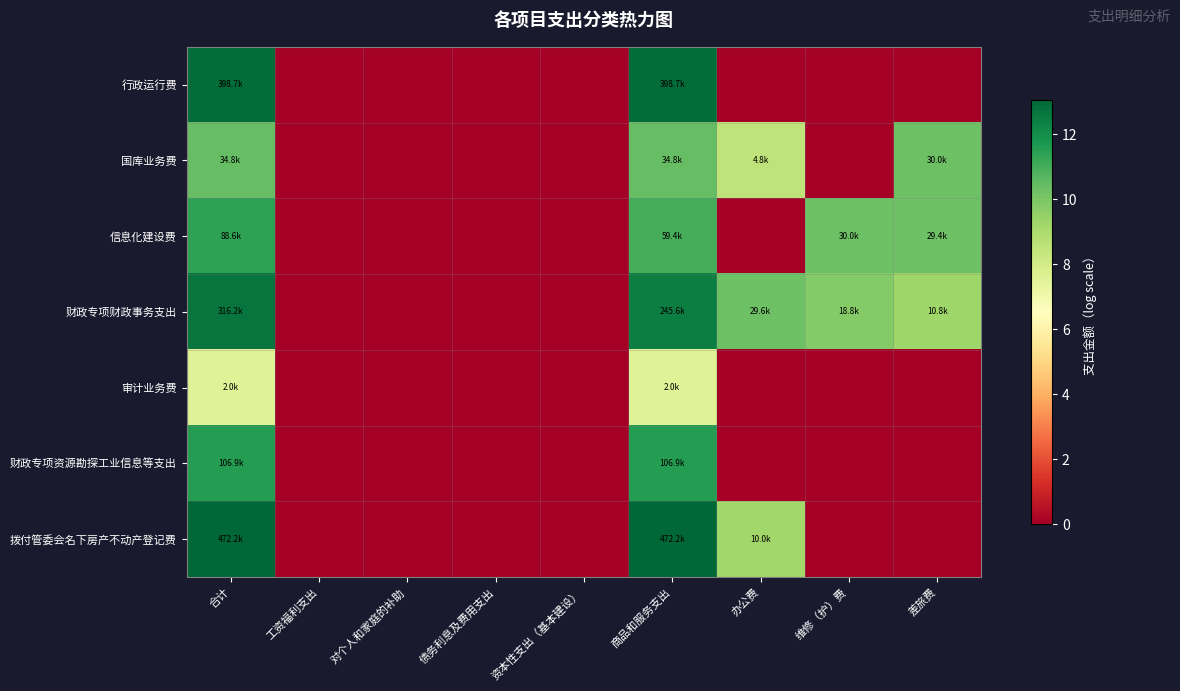

At which category does the chart reach its minimum across all series?

工资福利支出